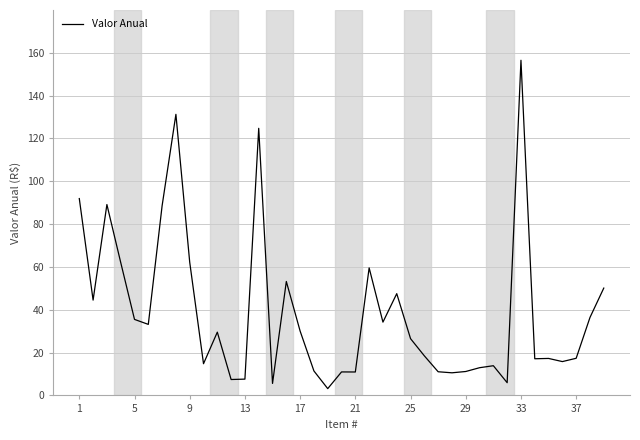

What is the difference between the maximum and minimum values?

153.3